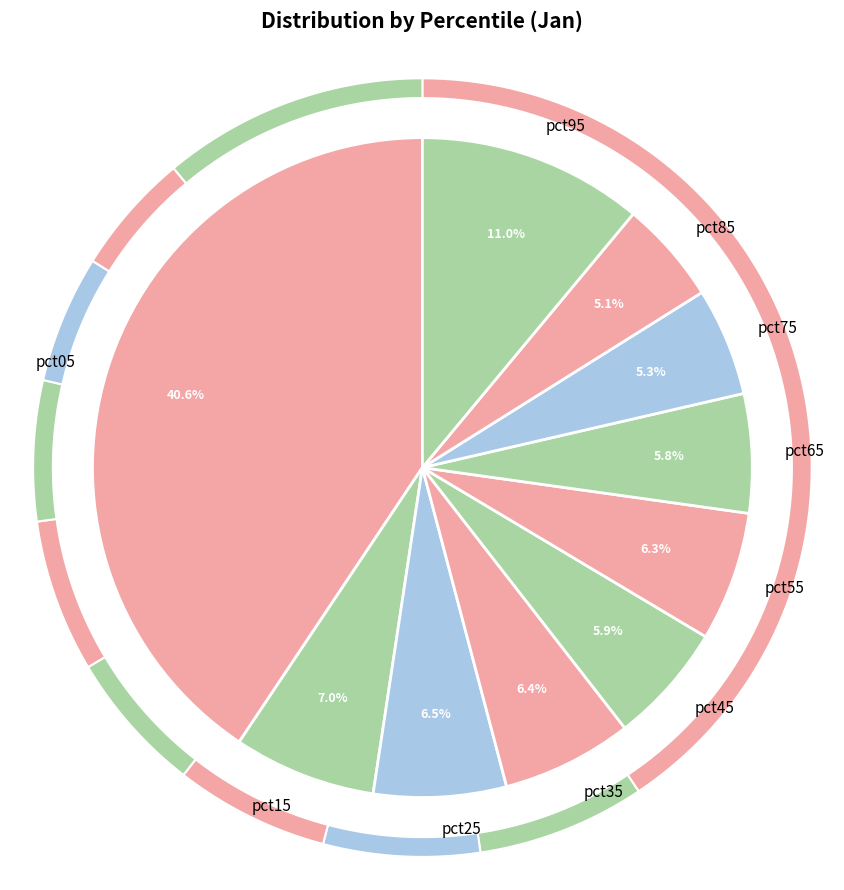

Combined, do pct65 and pct15 account for over 50%?

No